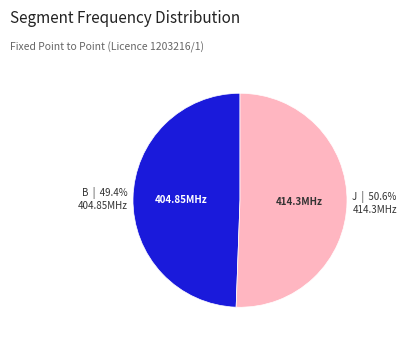

Is there a majority slice in this chart?

Yes